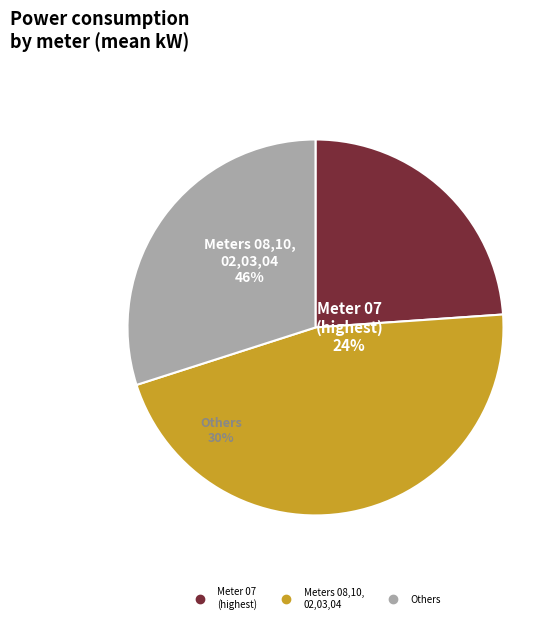

Approximately how many times larger is the value at 02 compared to 07?

0.4